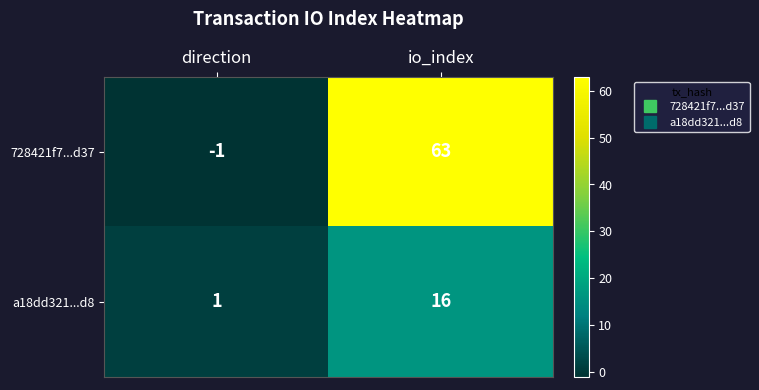

Reading left to right, list all the values displayed in this chart.

728421f7...d37: -1	63
a18dd321...d8: 1	16